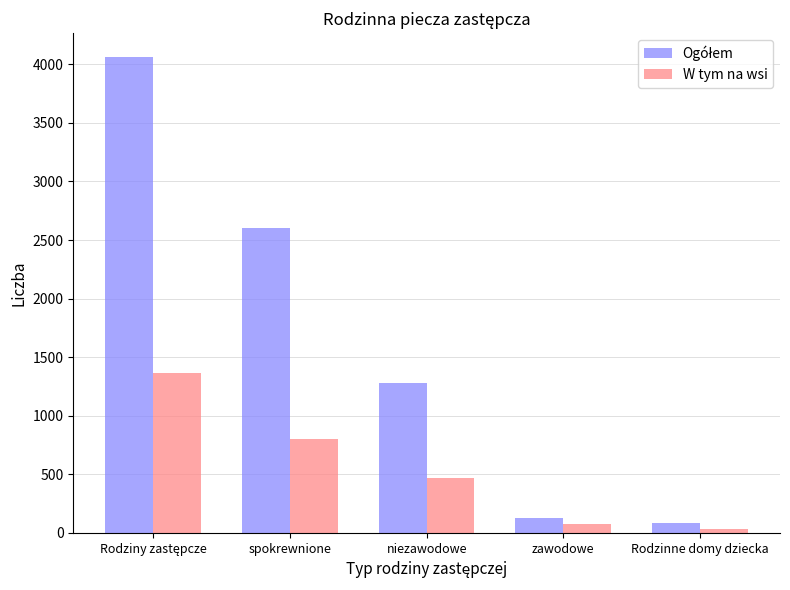

What is the difference between the maximum and minimum values in the W tym na wsi series?

1336